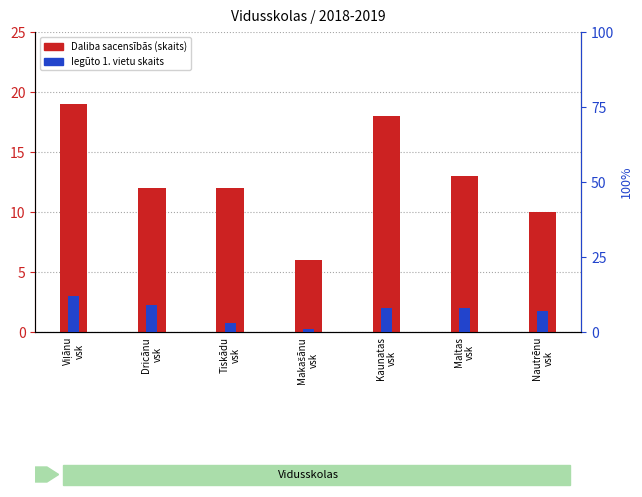

List the labels in order of Iegūto 1. vietu skaits value, smallest first.

Makašānu
vsk, Tiskādu
vsk, Nautrēnu
vsk, Kaunatas
vsk, Maltas
vsk, Dricānu
vsk, Viļānu
vsk